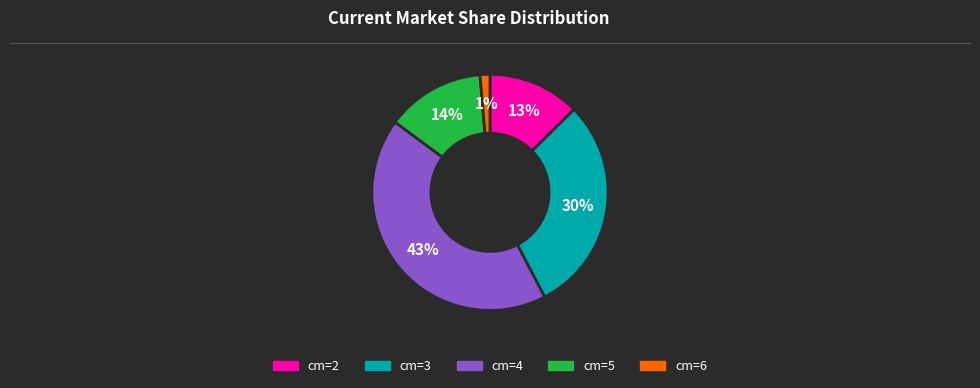

Combined, do cm=5 and cm=3 account for over 50%?

No